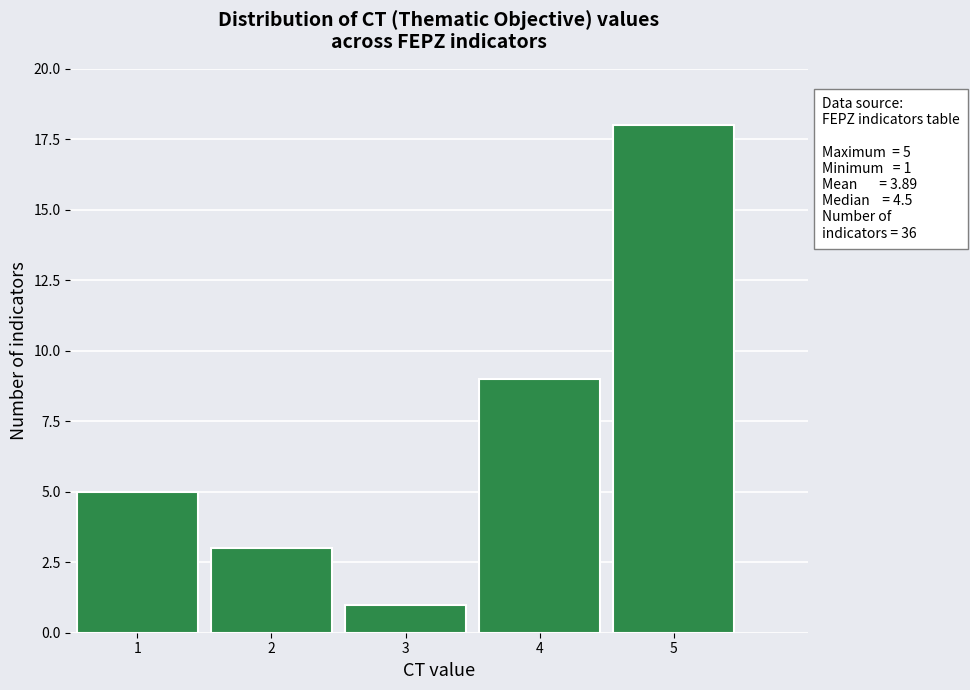

Over which range of the x-axis is the bar tallest?

4.5 to 5.5